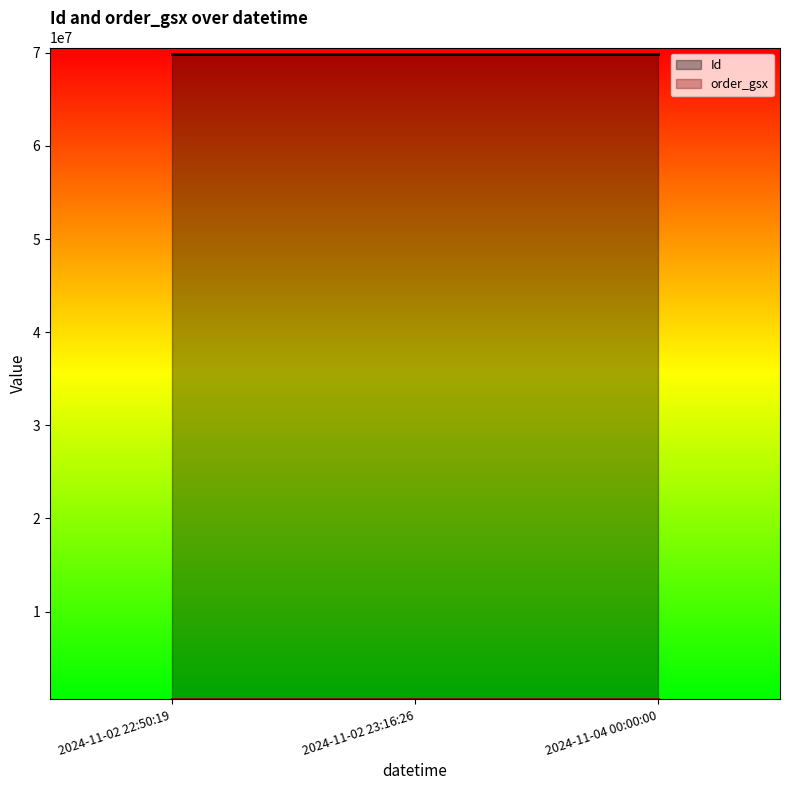

Which has a higher value, 2024-11-04 00:00:00 or 2024-11-02 23:16:26?

2024-11-02 23:16:26